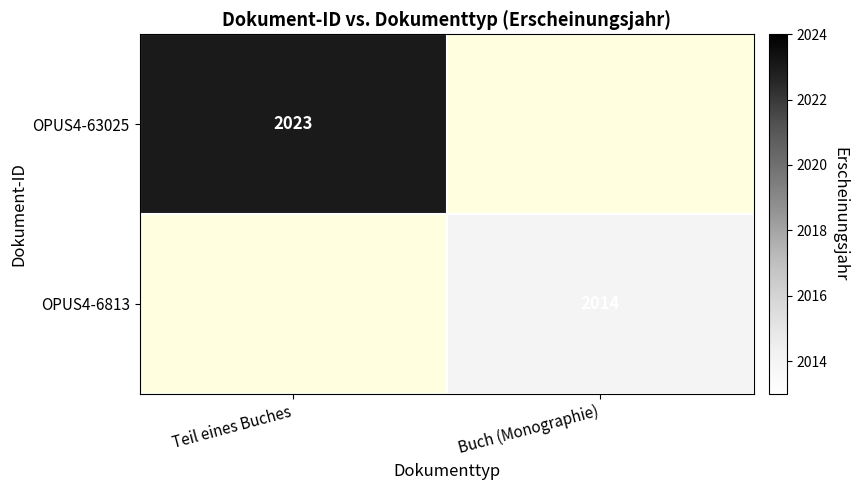

The value of OPUS4-6813 at Buch (Monographie) is 2014. True or false?

True